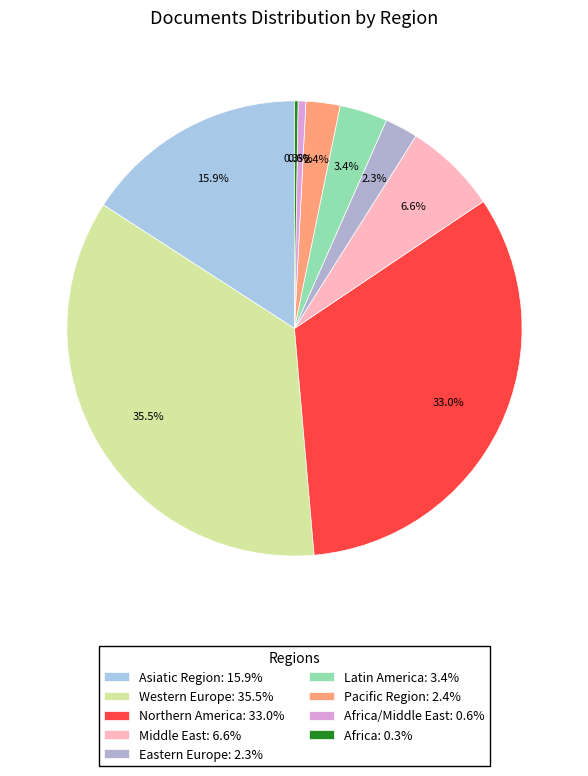

Does any single category account for the majority?

No